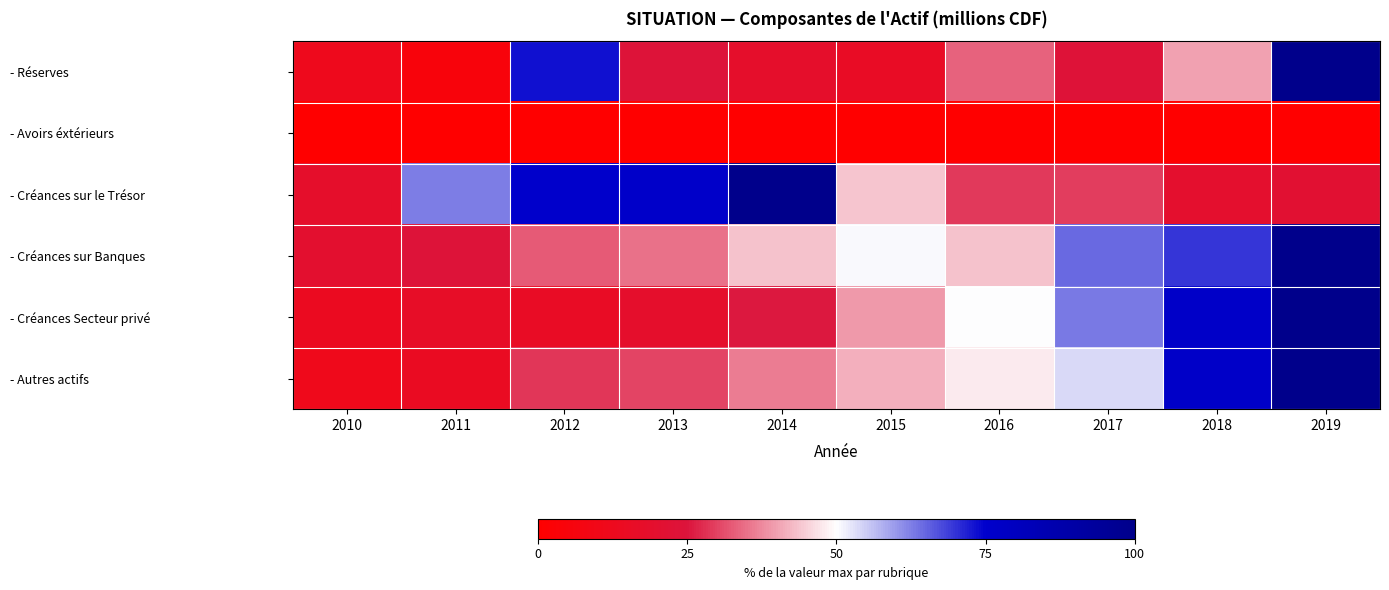

At which category does the chart reach its minimum across all series?

2010